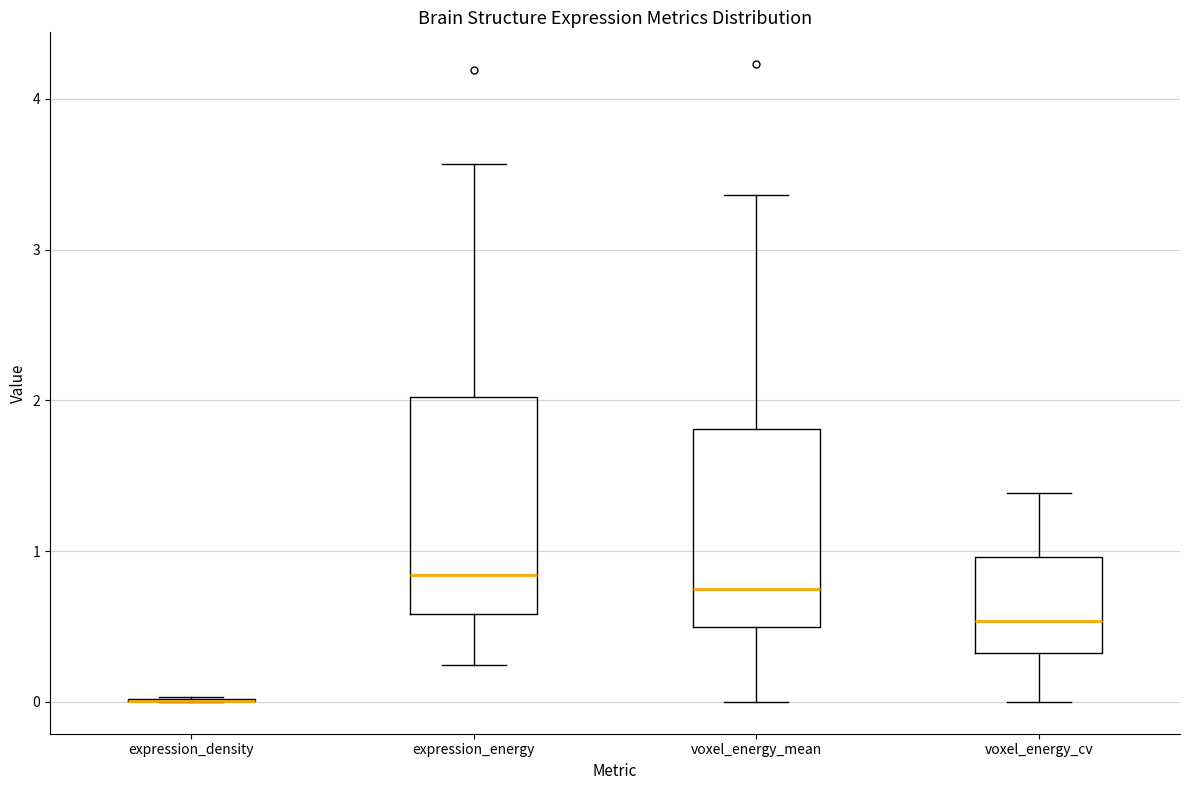

Reading left to right, read every box against the y-axis: the position of its median line, the range the box covers, and the ends of its whiskers. The values are not printed on the chart, so give them approximately, as read against the axis.

expression_density: box collapsed to a line at 0.0, whiskers 0.0 to 0.0
expression_energy: median 0.8, box 0.6 to 2.0, whiskers 0.2 to 3.6
voxel_energy_mean: median 0.7, box 0.5 to 1.8, whiskers 0.0 to 3.4
voxel_energy_cv: median 0.5, box 0.3 to 1.0, whiskers 0.0 to 1.4